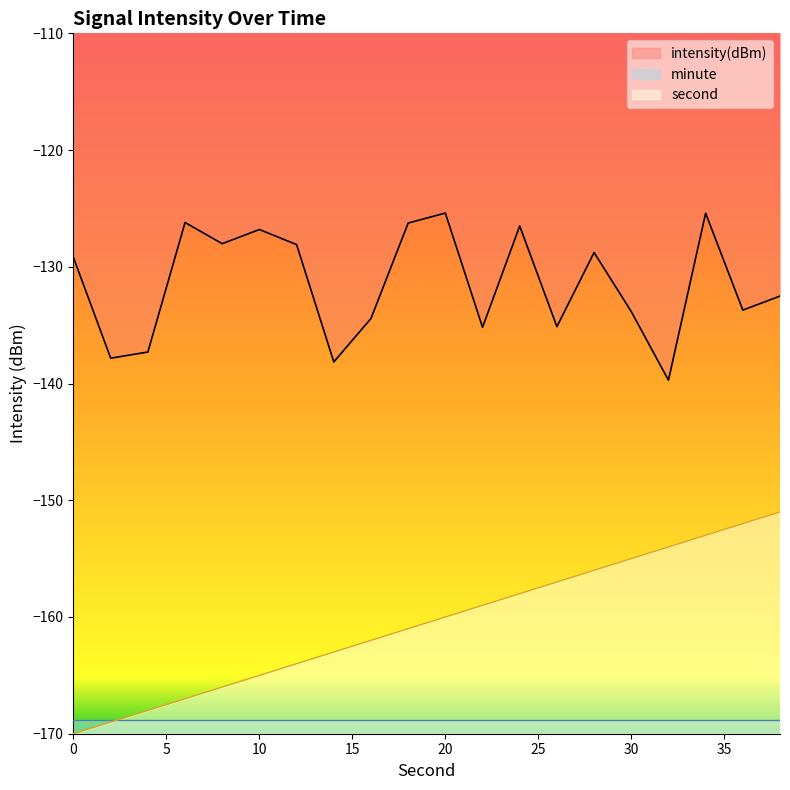

True or false: intensity and second cross at least once.

False